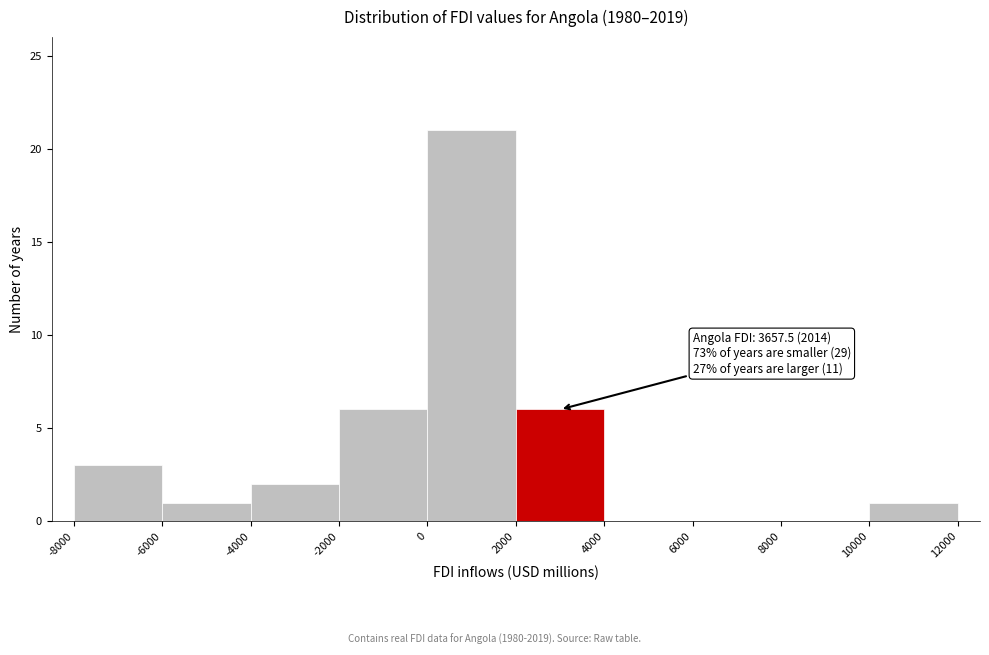

Over which range of the x-axis is the bar tallest?

0 to 2000